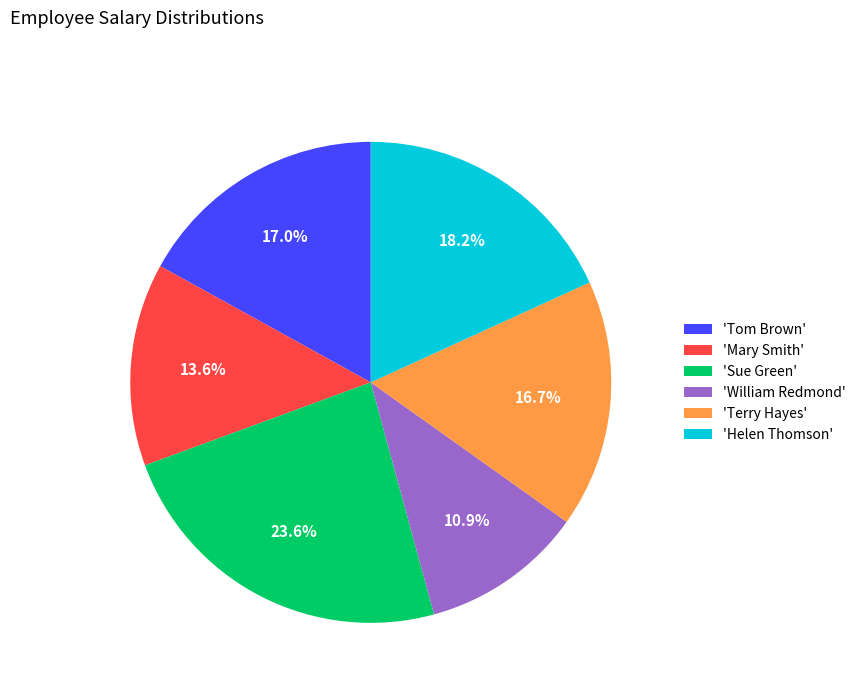

How many slices are in this pie chart?

6